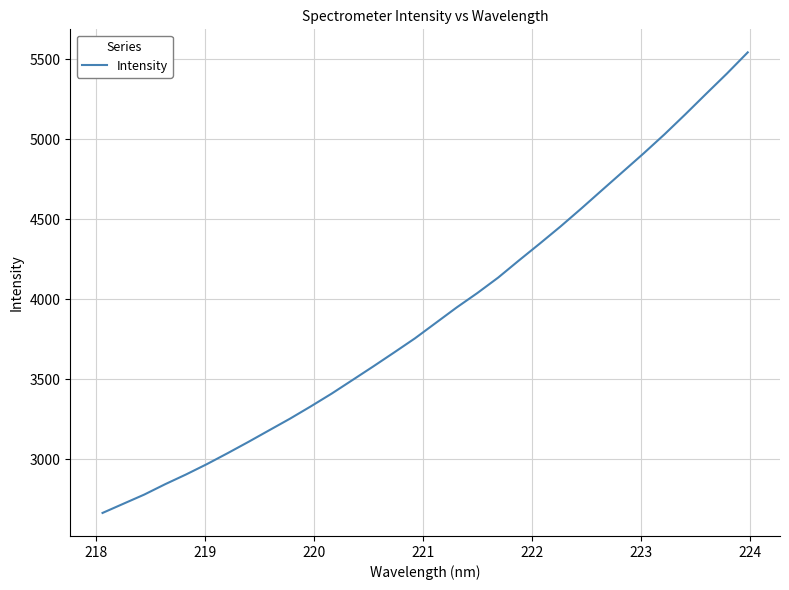

What is the minimum value shown in the chart?

2665.8